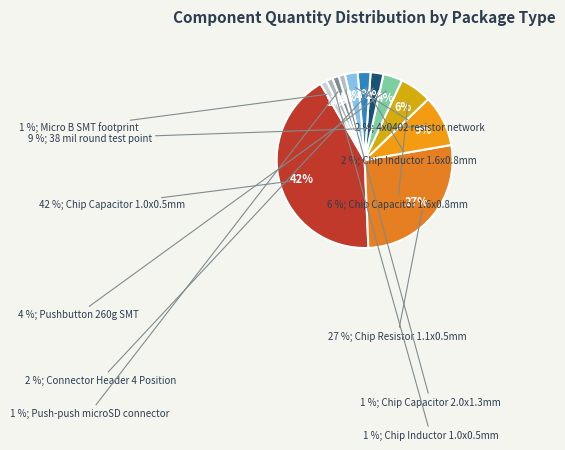

What portion of the pie excludes Push-push microSD connector?

98.8%